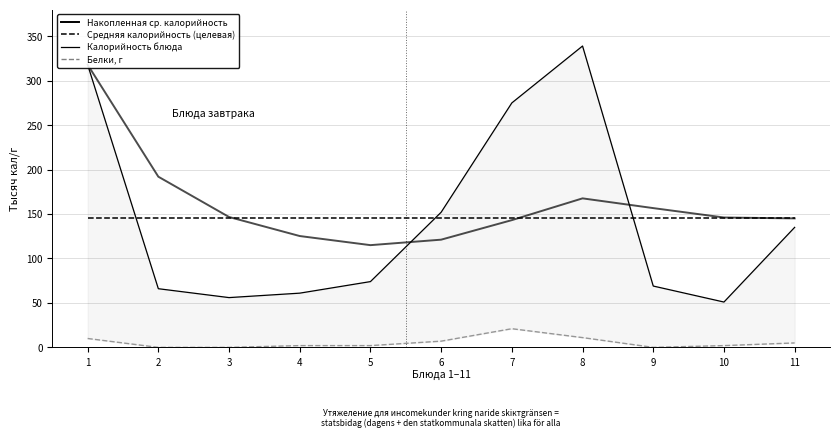

The value of Средняя калорийность (целевая) at 4 is 145.1. True or false?

True